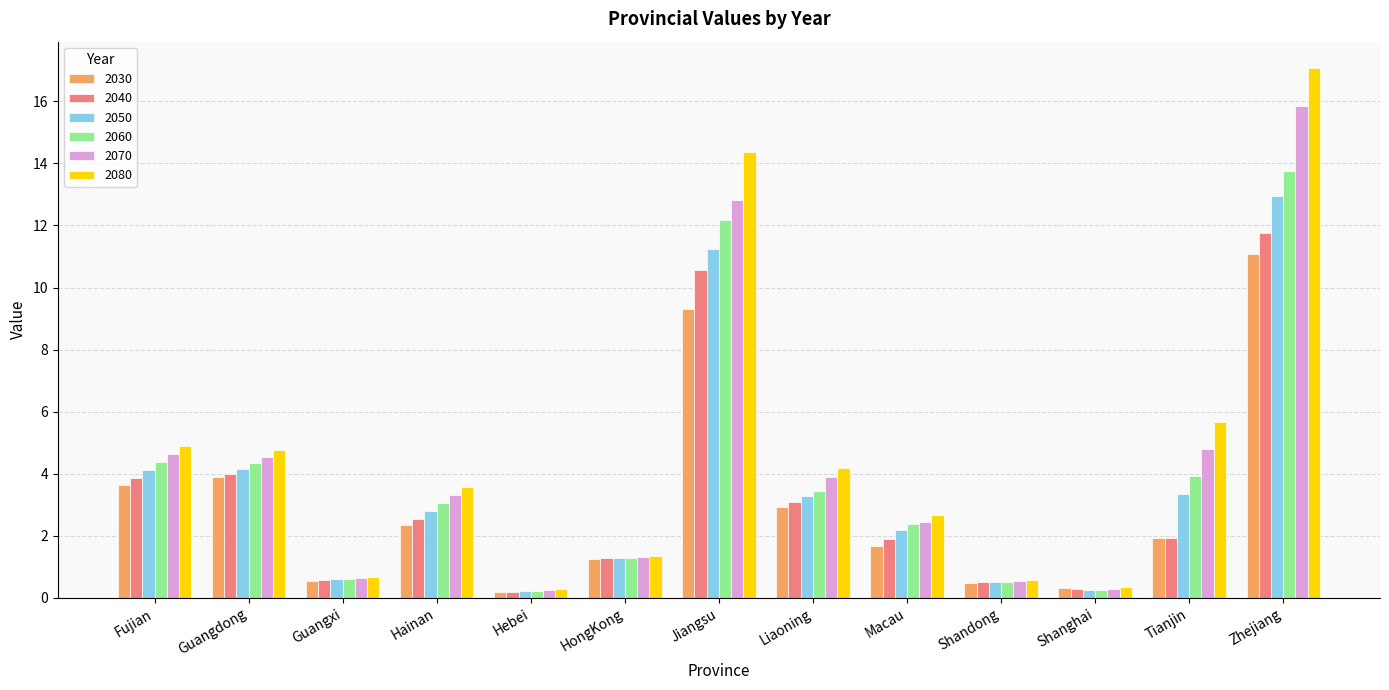

Which series has the widest spread of values?

2080